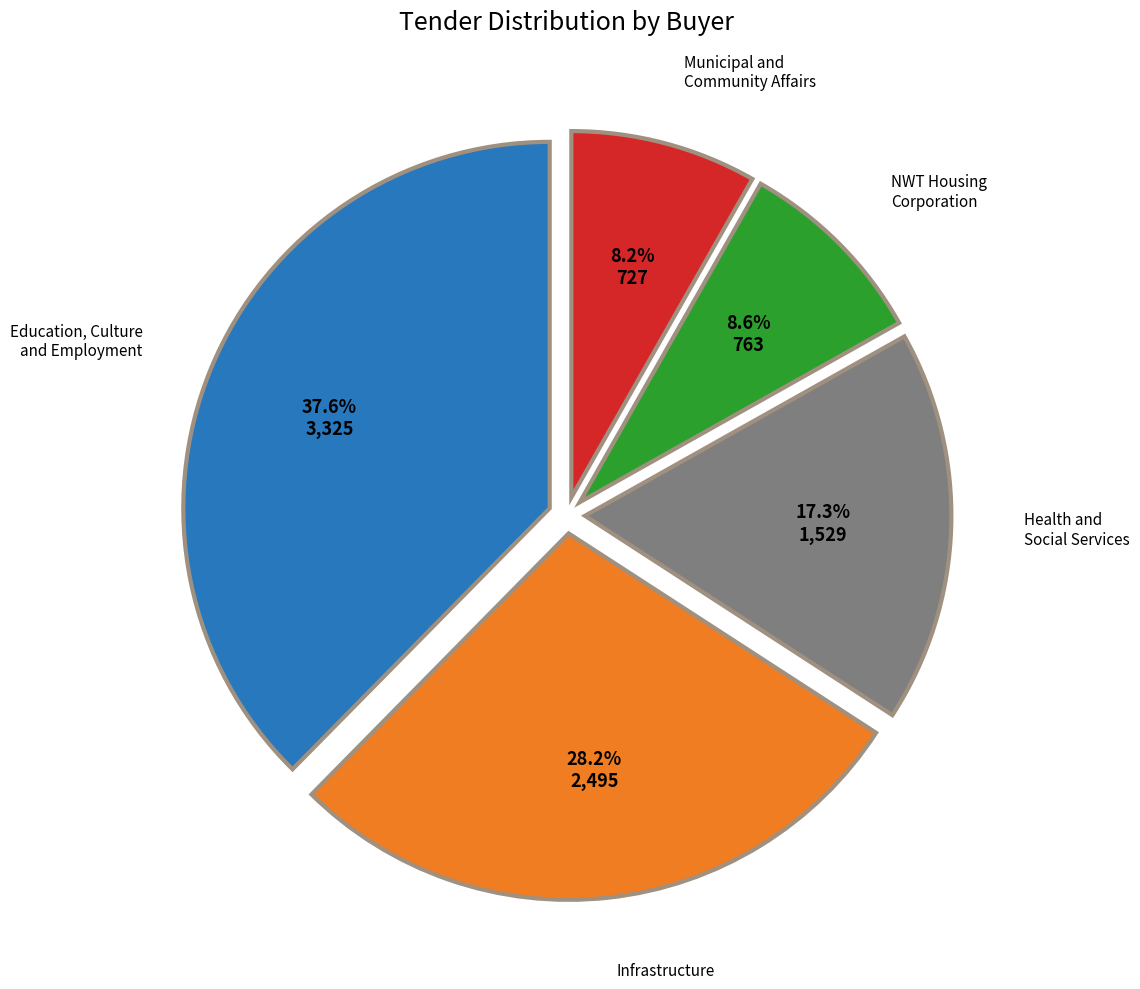

What is the smallest slice in the pie chart?

Municipal and Community Affairs